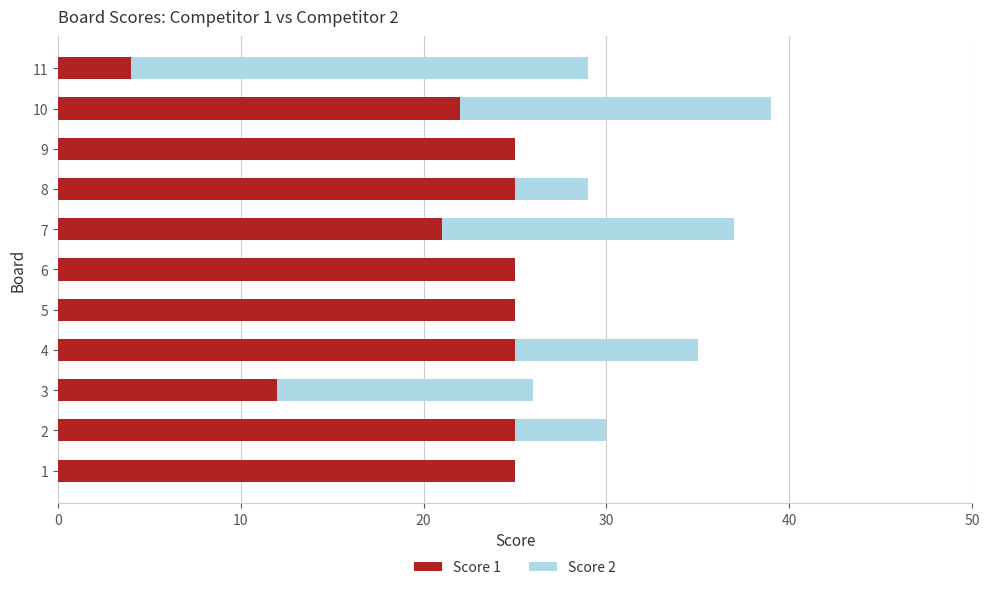

The Score 1 series shows 7 at 3. True or false?

False